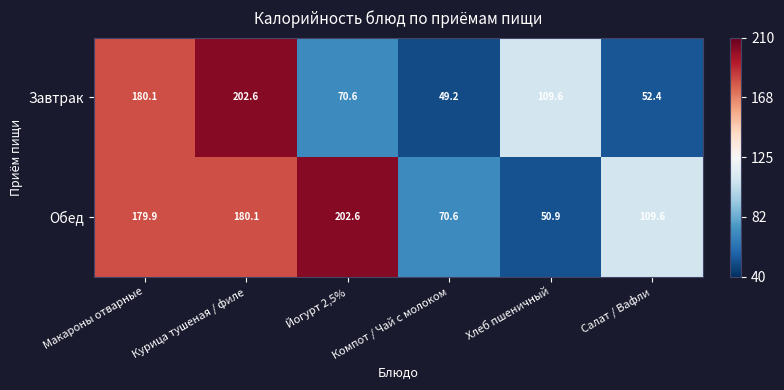

Where is Завтрак nearest to the value 125?

Хлеб пшеничный